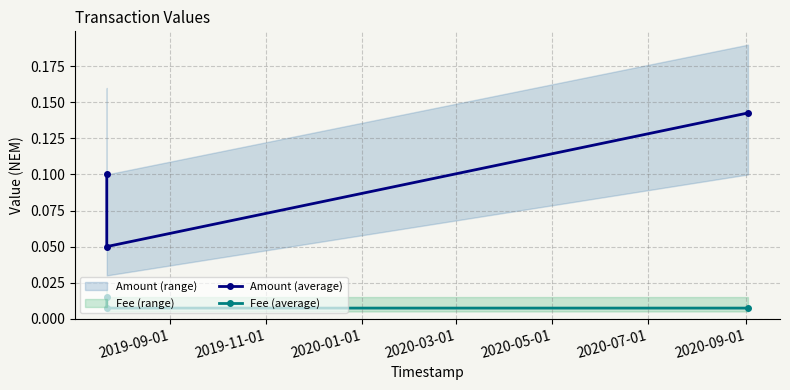

How many Amount (average) values are between 0 and 1?

3